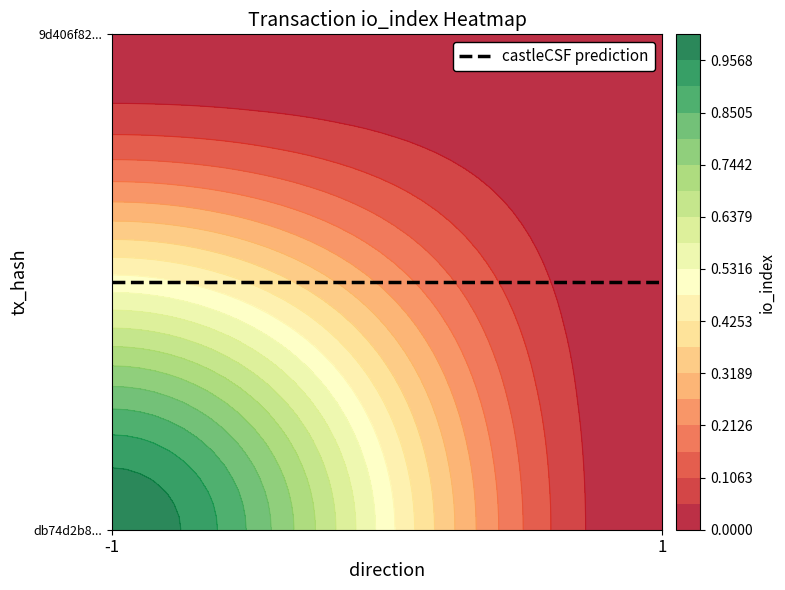

The value of 9d406f820277f073ed46ca584ff0ad4cb47b9a3 at -1 is 0. True or false?

True